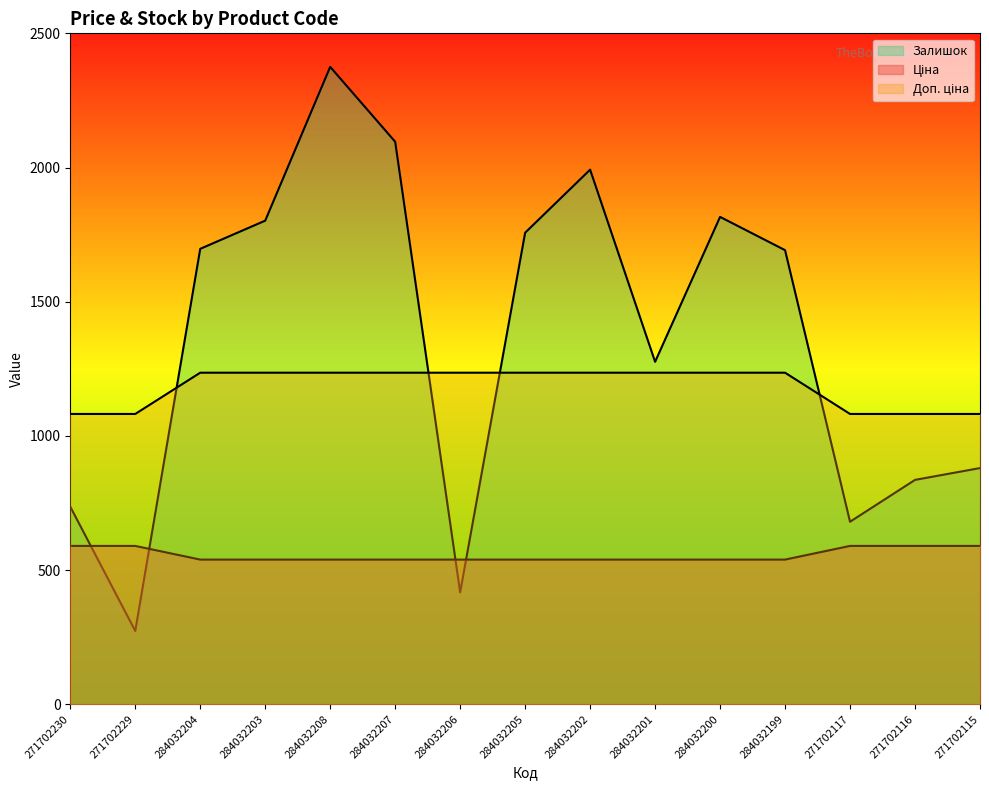

What is the difference between the highest and lowest values at 284032199?

1153.0